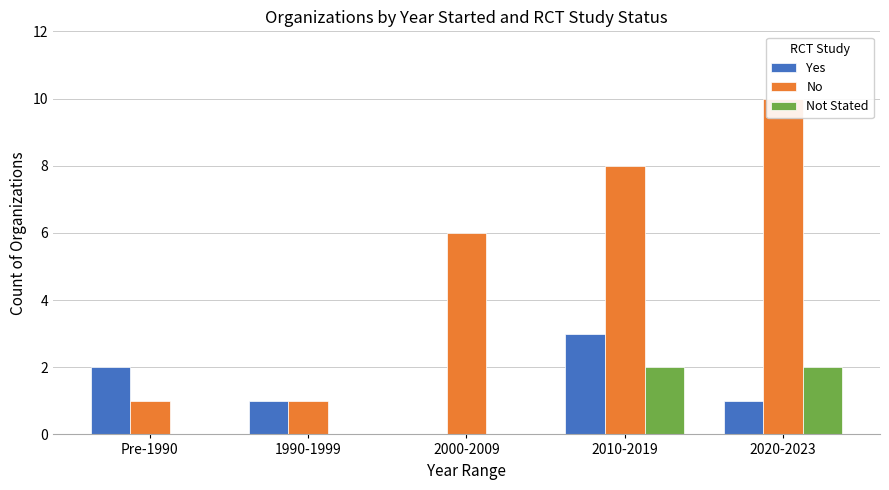

Where is Not Stated nearest to the value 1?

Pre-1990